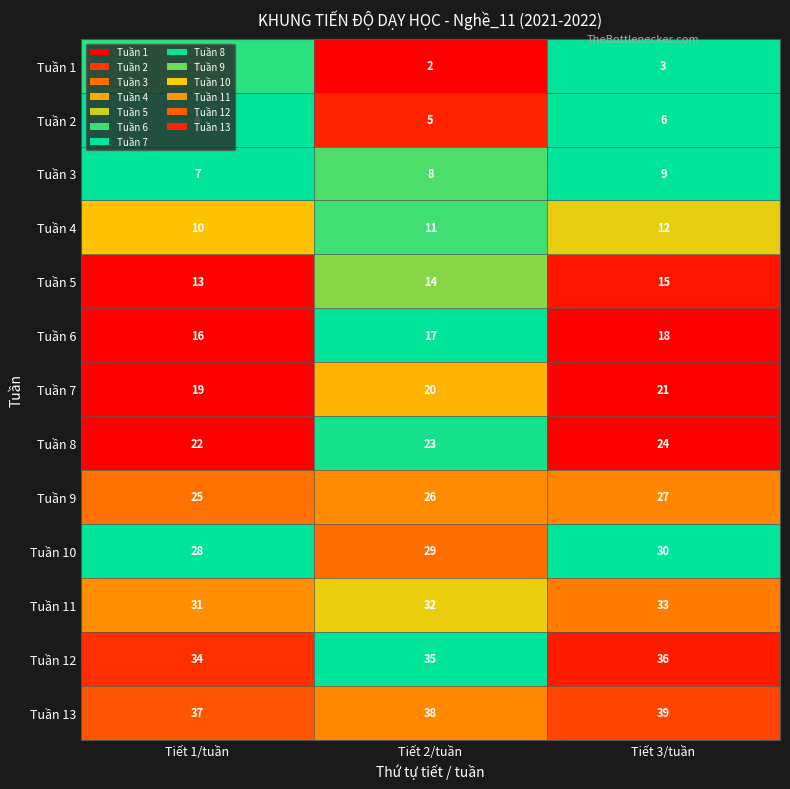

What is the difference between the highest and lowest values at Tiết 1/tuần?

36